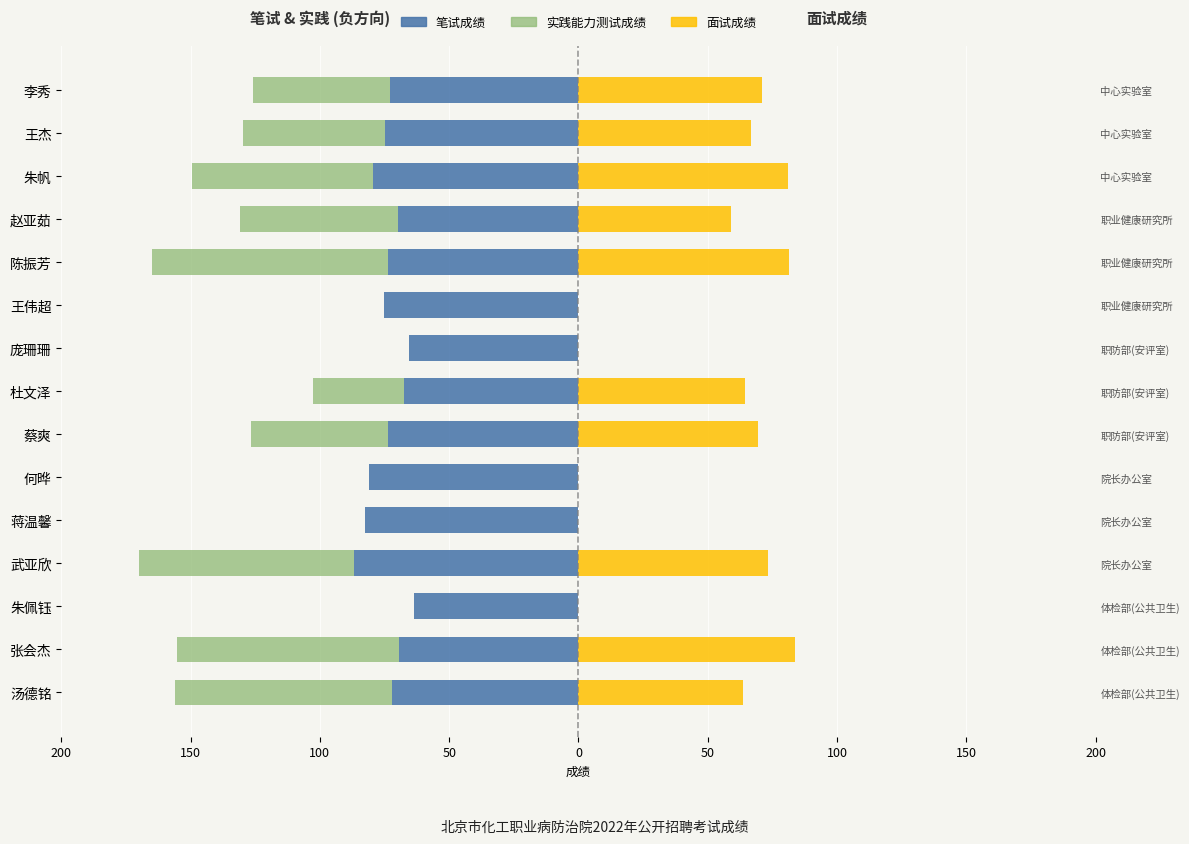

What is the value of the 实践能力测试成绩 (负方向) bar at the 14th from the left?

-55.0